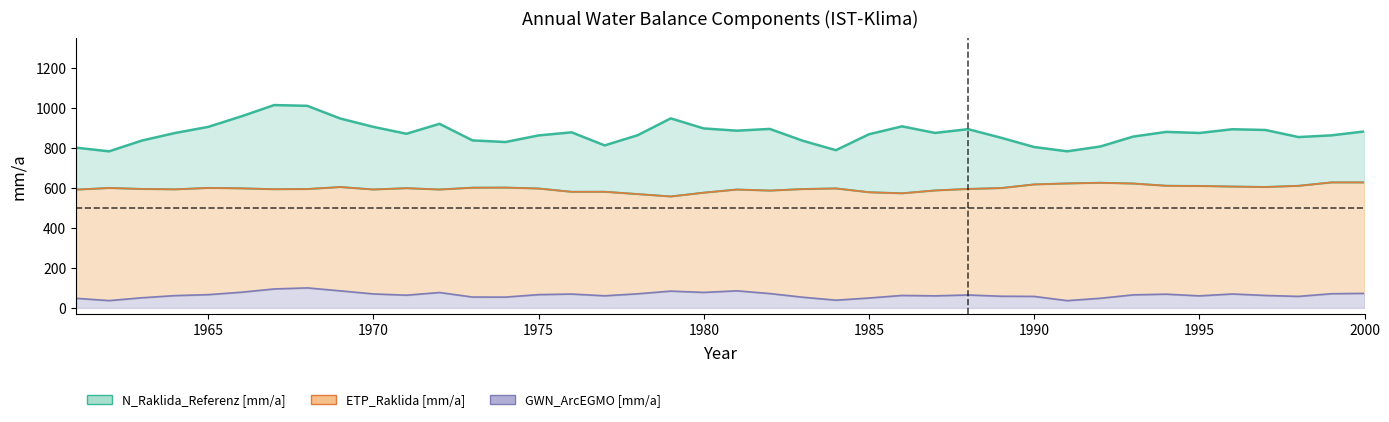

How many lines are shown in the chart?

3